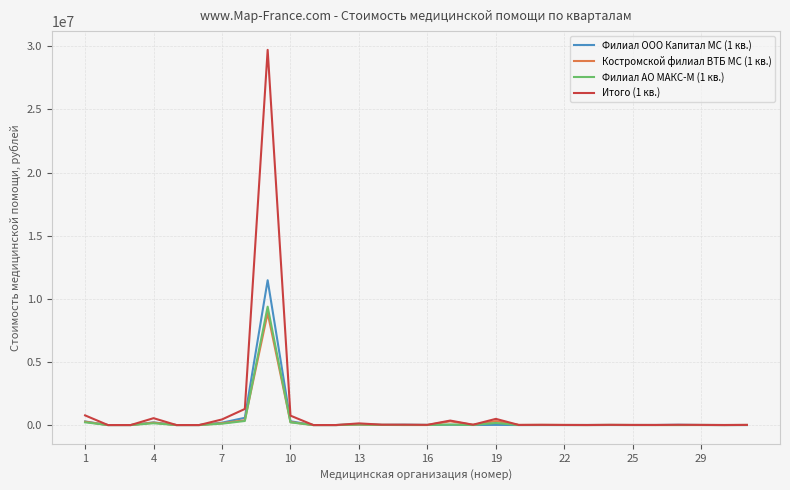

What is the maximum value shown in the chart?

29722362.0